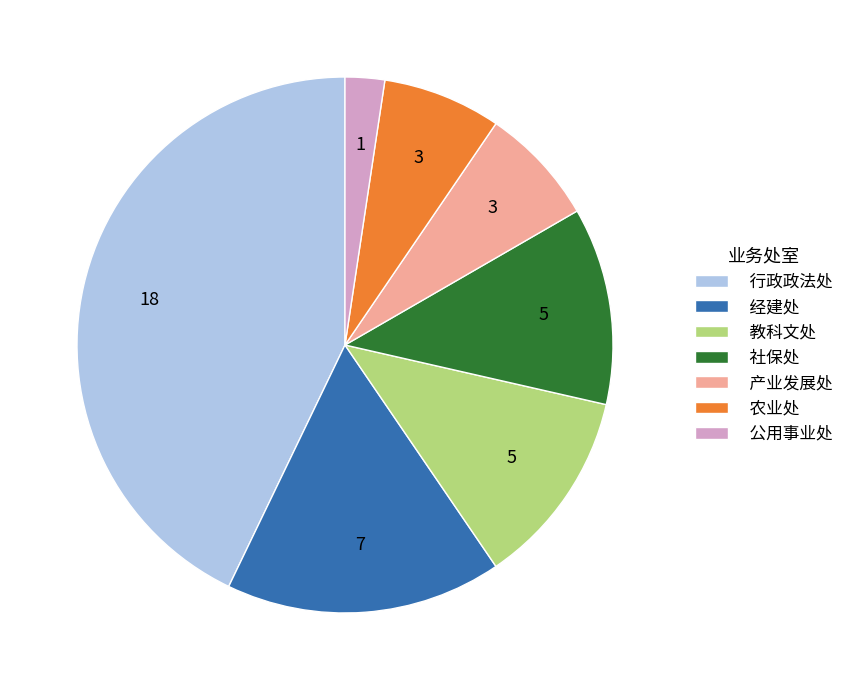

Do 经建处 and 行政政法处 together represent more than half of the pie?

Yes